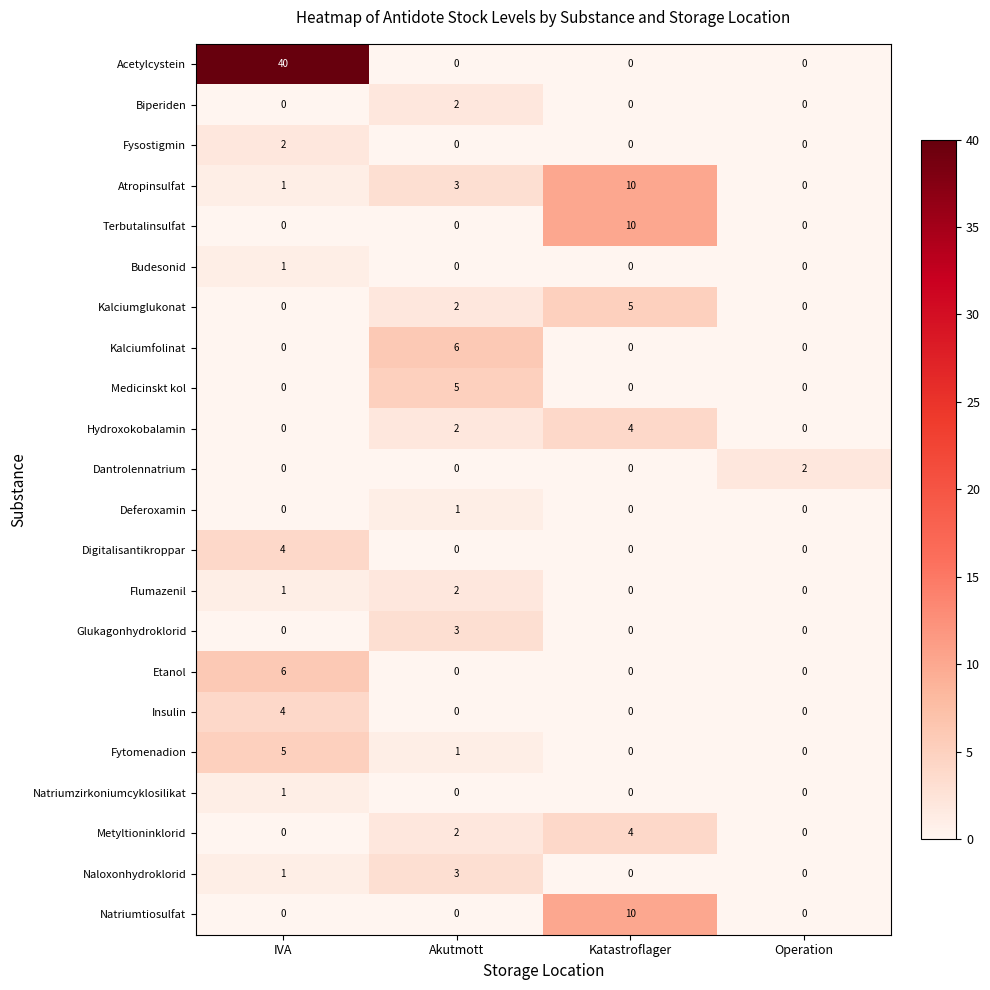

True or false: Dantrolennatrium has a value of 0 at Akutmott.

True